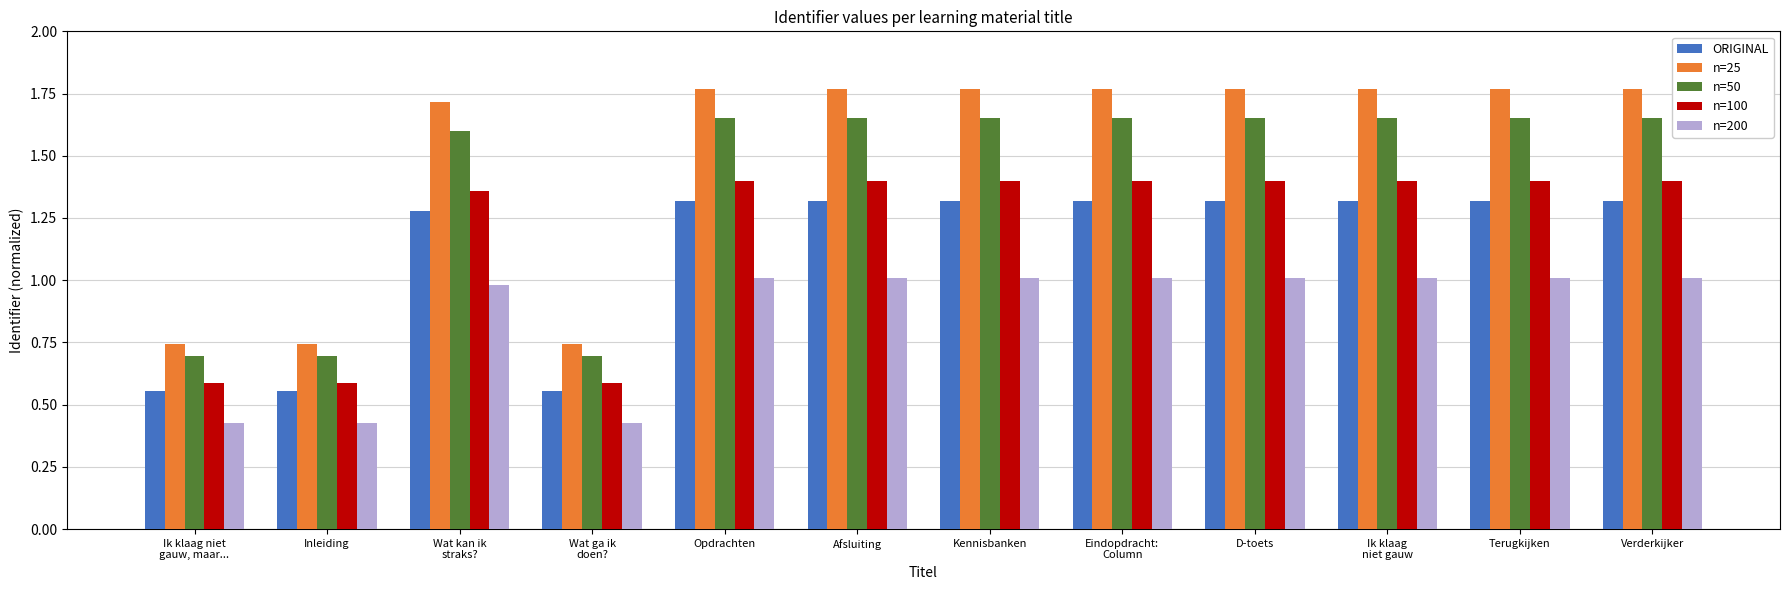

Which series has the widest spread of values?

n=25